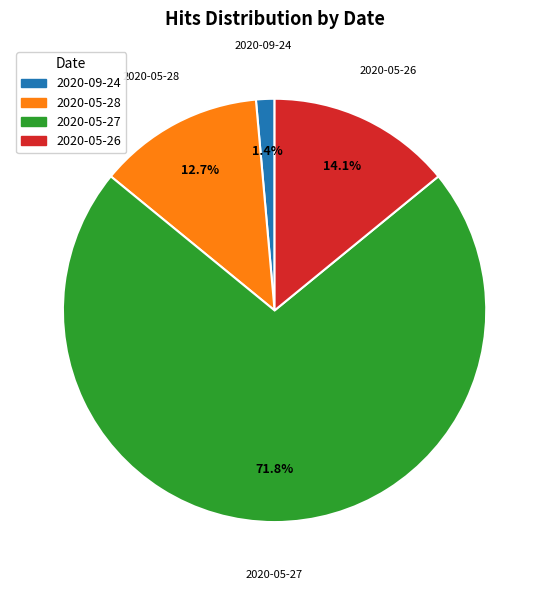

To the nearest percent, what is the difference between the largest and smallest slice percentages?

70%